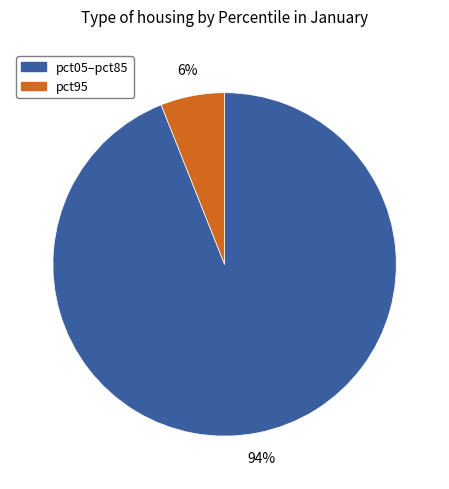

How many slices are in this pie chart?

2